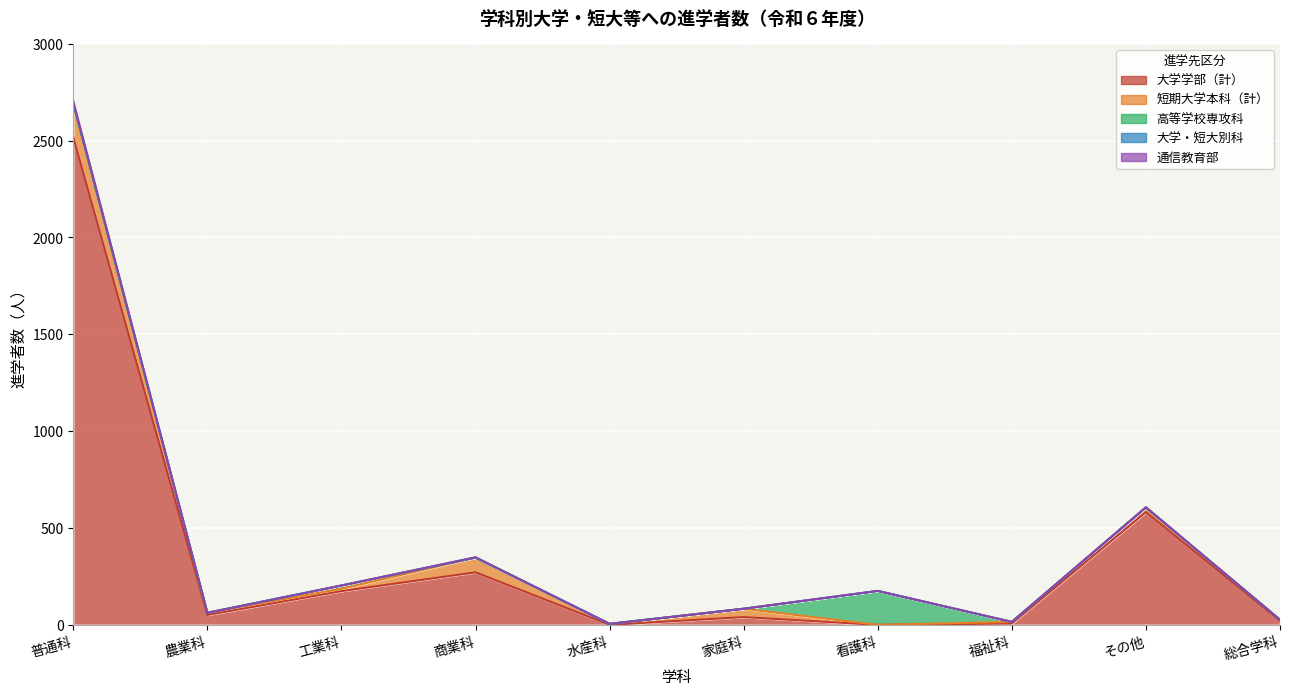

How many data points in 短期大学本科（計） are less than 12?

5